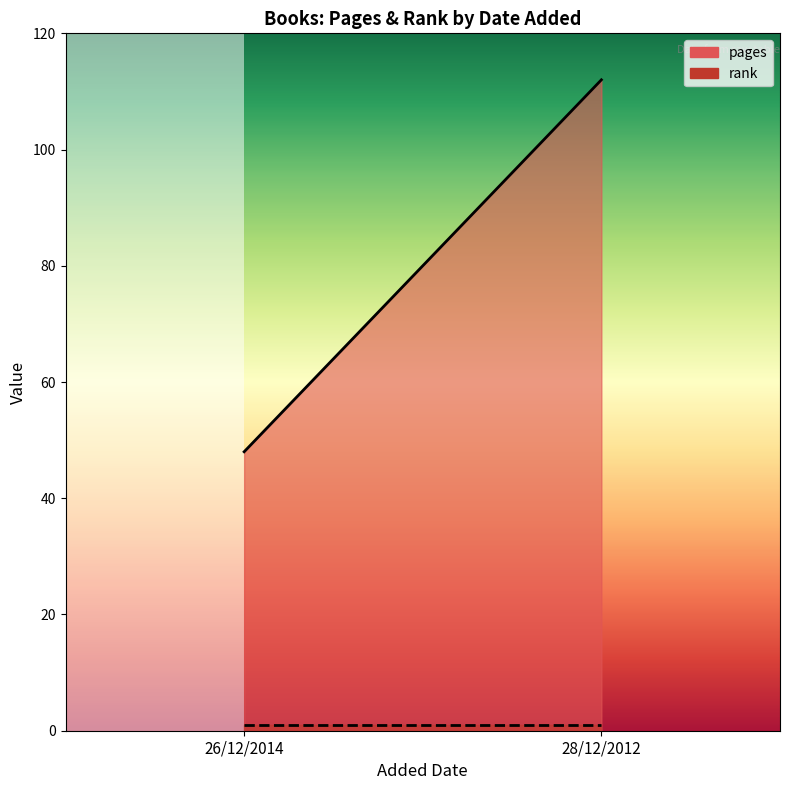

What position from the left is 28/12/2012?

2